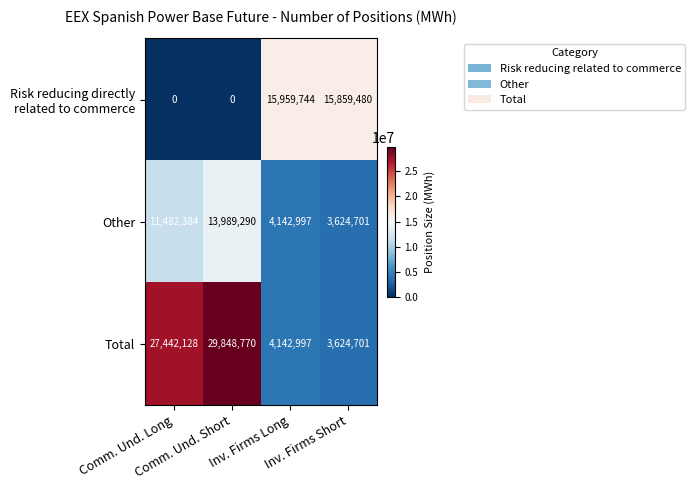

What is the greatest value displayed?

29848770